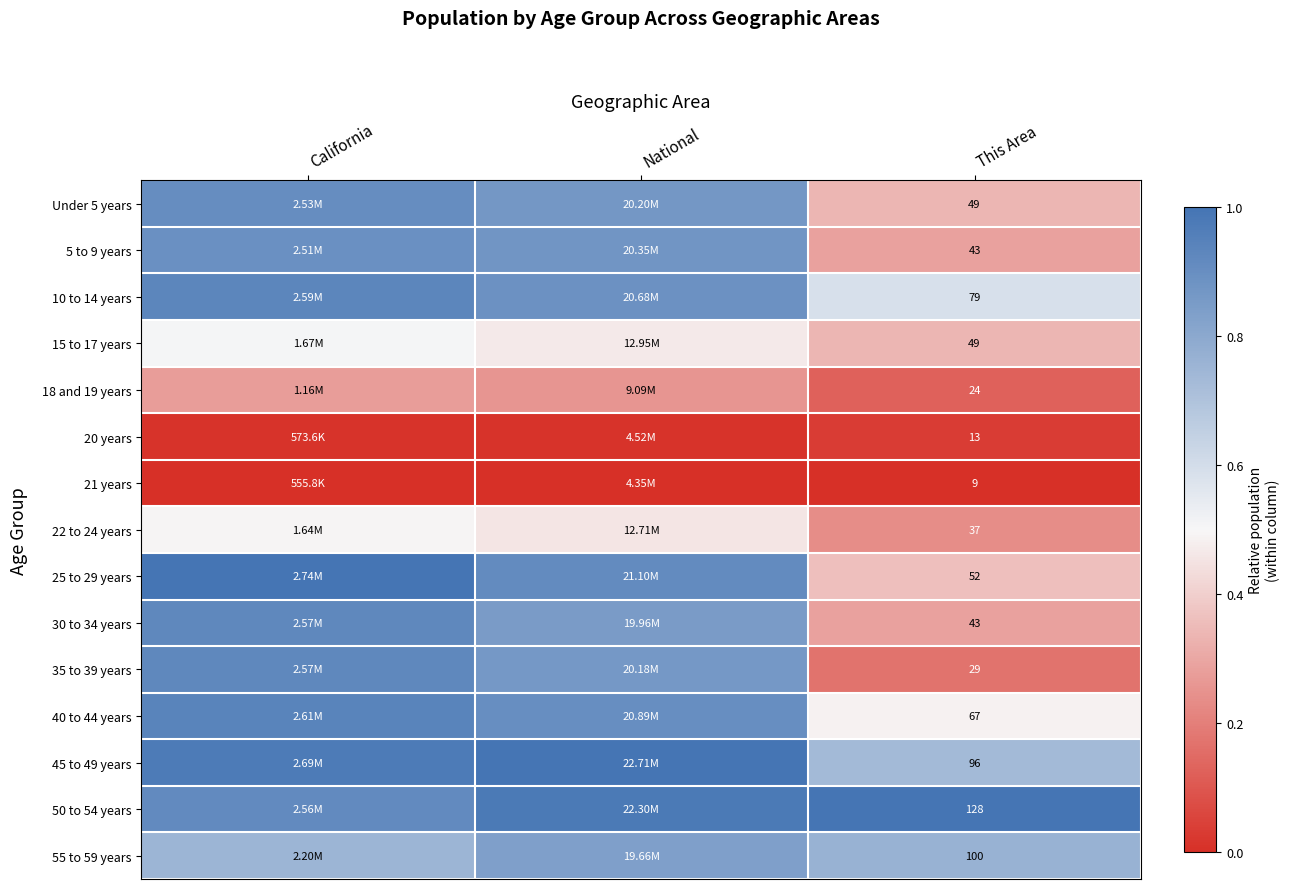

Between California and National, which series saw the biggest shift?

25 to 29 years